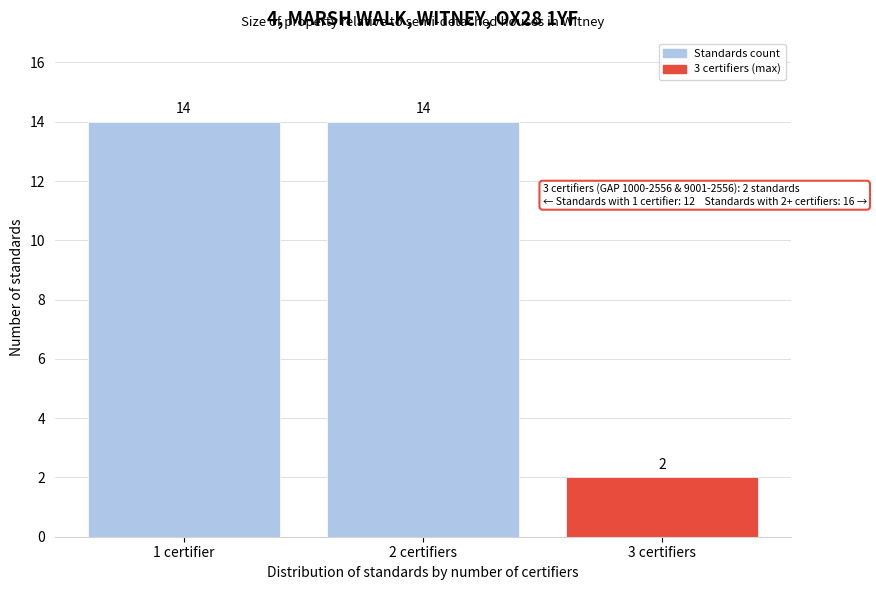

Reading left to right, what are all the values shown in this chart?

1 certifier=14	2 certifiers=14	3 certifiers=2